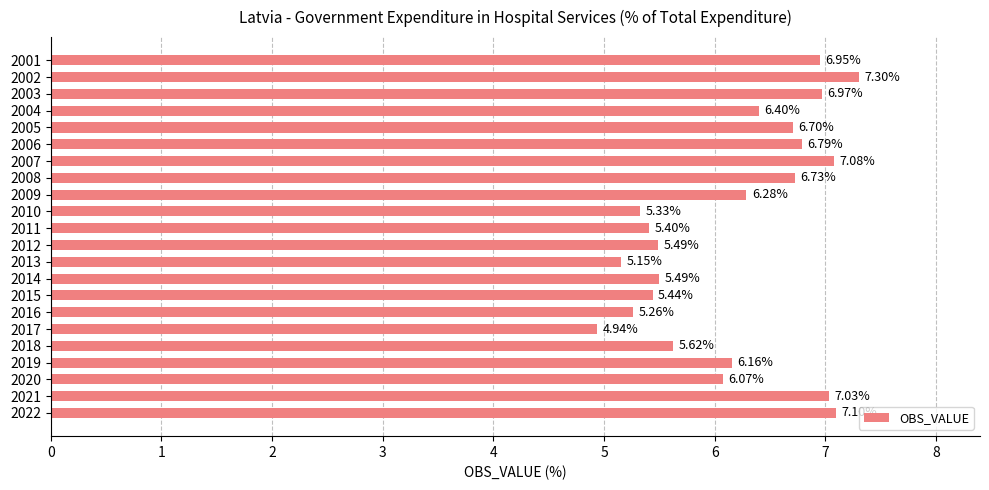

Does the chart contain any negative values?

No